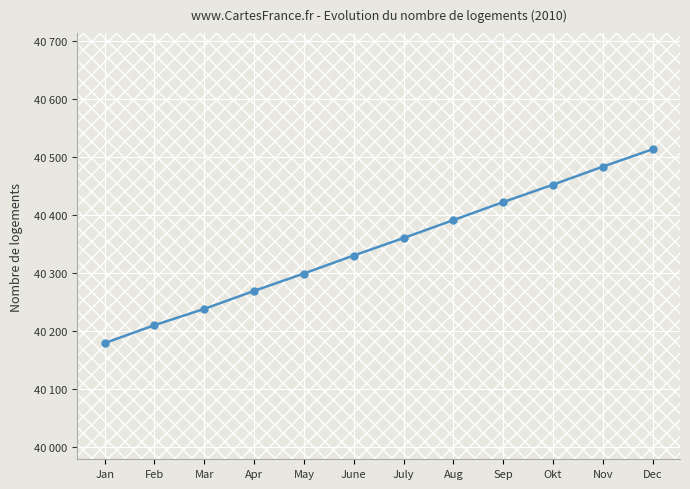

Does the chart have visible grid lines?

Yes